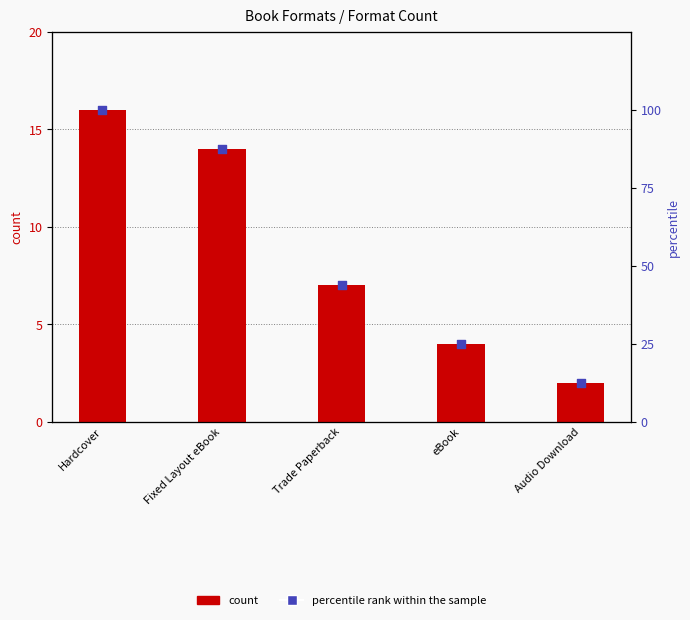

Which series has the largest Y range (max minus min)?

percentile rank within the sample